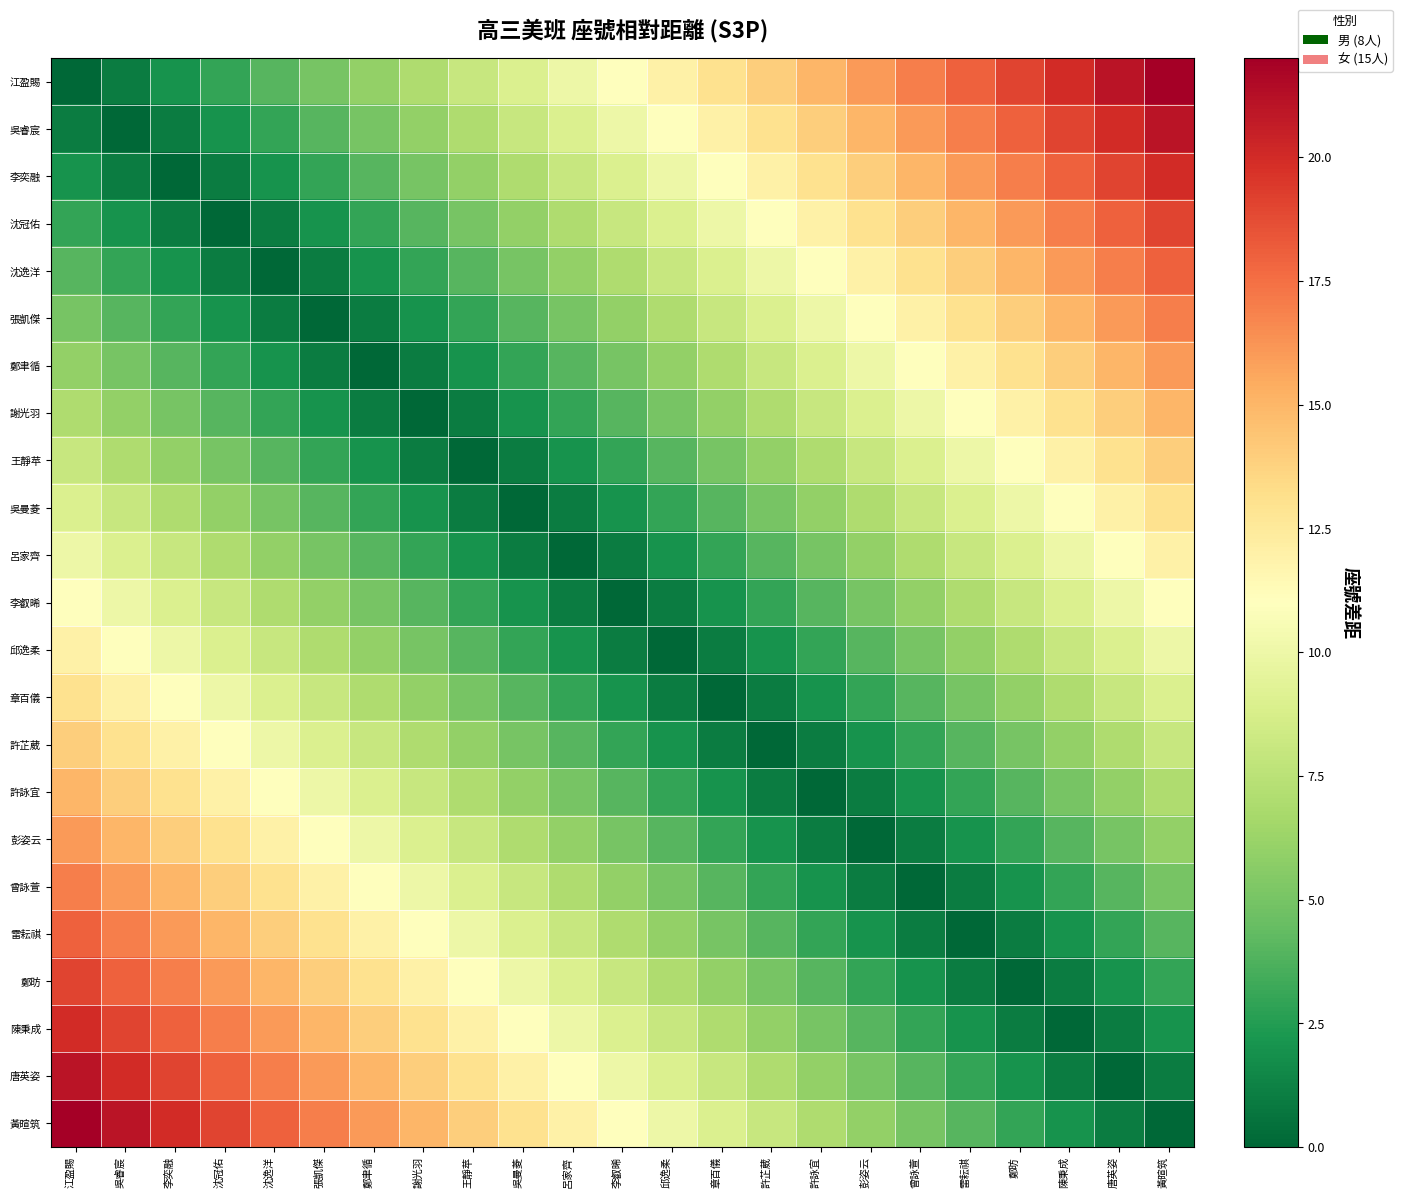

Which has a higher value, 吳曼菱 or 邱逸柔?

邱逸柔